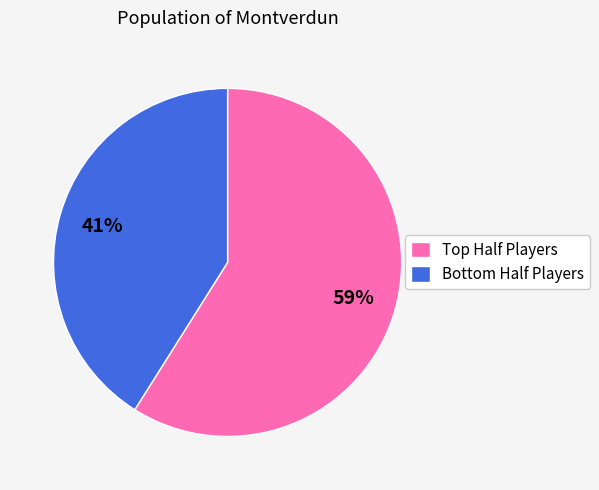

To the nearest percent, what is the difference between the largest and smallest slice percentages?

18%